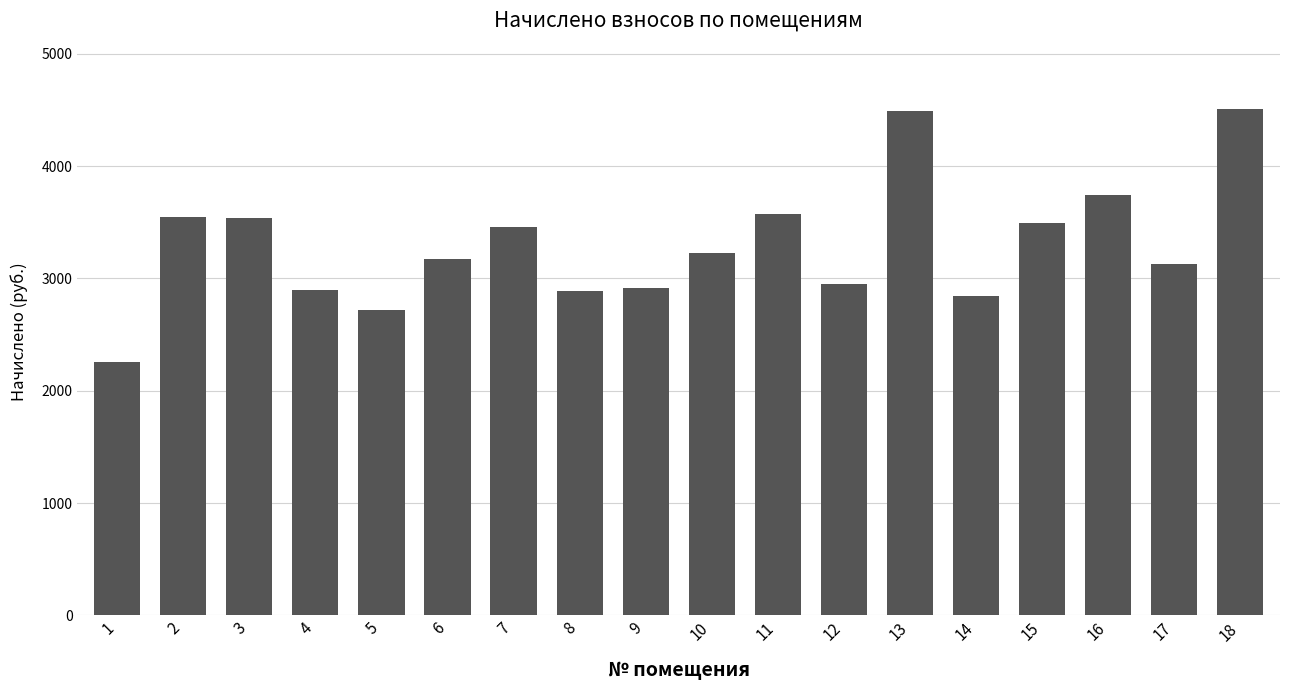

Which category has the lowest value across all series?

1